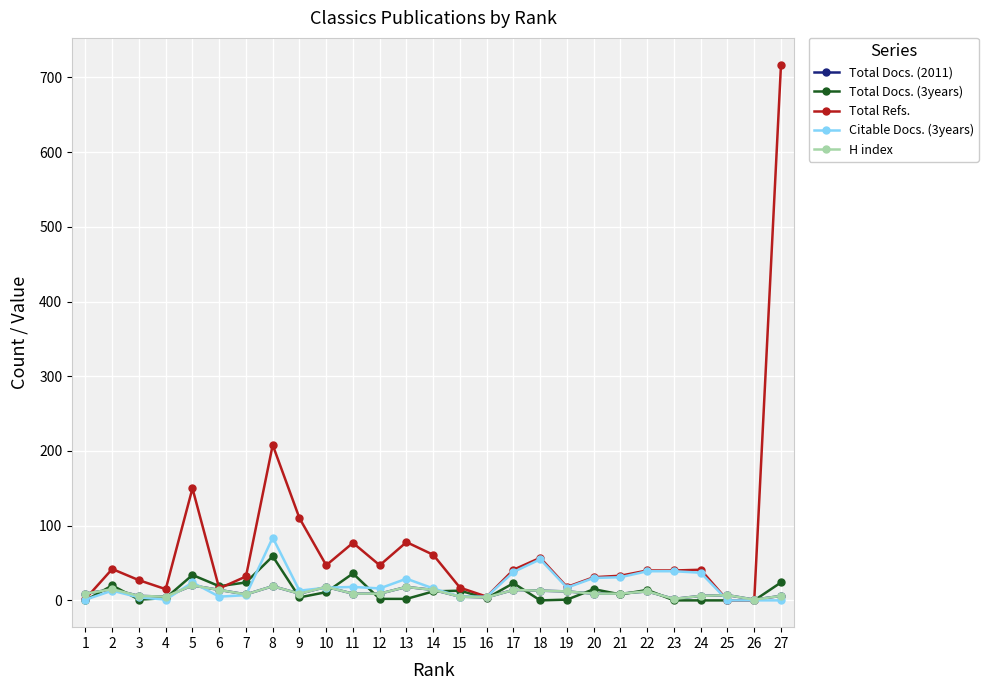

Reading right to left, list all the values displayed in this chart.

Total Docs. (2011): 27=6	26=1	25=7	24=6	23=2	22=12	21=9	20=9	19=12	18=13	17=14	16=4	15=5	14=14	13=18	12=9	11=9	10=18	9=9	8=19	7=8	6=14	5=20	4=5	3=6	2=15	1=9
Total Docs. (3years): 27=24	26=0	25=0	24=0	23=0	22=14	21=8	20=15	19=1	18=0	17=23	16=3	15=13	14=12	13=2	12=2	11=36	10=11	9=4	8=59	7=24	6=19	5=34	4=3	3=1	2=20	1=0
Total Refs.: 27=717	26=0	25=0	24=41	23=40	22=40	21=33	20=31	19=18	18=57	17=41	16=5	15=17	14=61	13=78	12=47	11=77	10=47	9=110	8=208	7=32	6=16	5=150	4=15	3=27	2=42	1=2
Citable Docs. (3years): 27=0	26=0	25=0	24=37	23=39	22=39	21=31	20=30	19=17	18=55	17=38	16=5	15=5	14=16	13=29	12=16	11=18	10=17	9=13	8=84	7=7	6=5	5=24	4=1	3=4	2=13	1=1
H index: 27=6	26=1	25=7	24=6	23=2	22=12	21=9	20=9	19=12	18=13	17=14	16=4	15=5	14=14	13=18	12=9	11=9	10=18	9=9	8=19	7=8	6=14	5=20	4=5	3=6	2=15	1=9